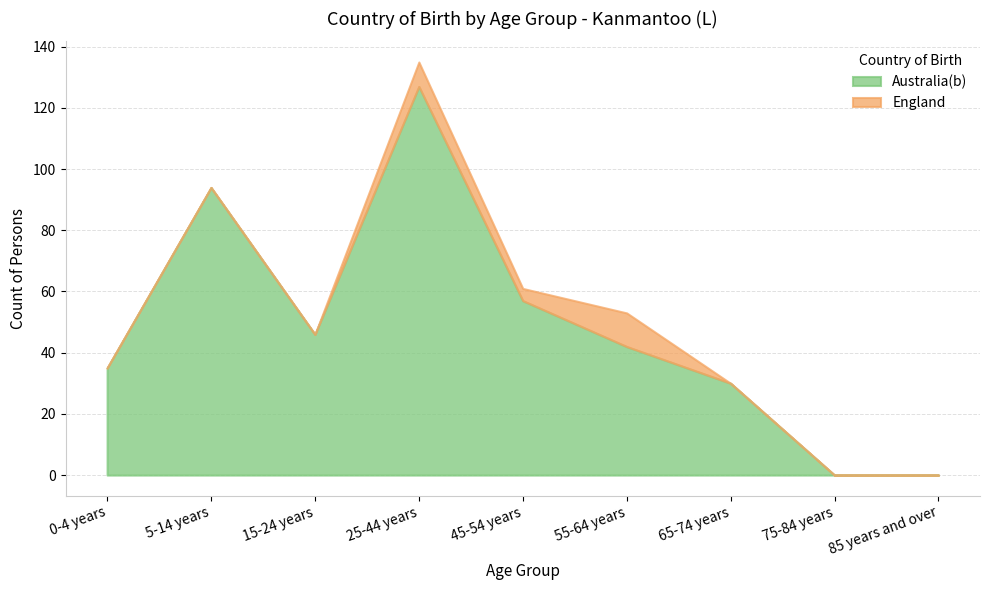

Which label corresponds to the largest value in the chart?

25-44 years